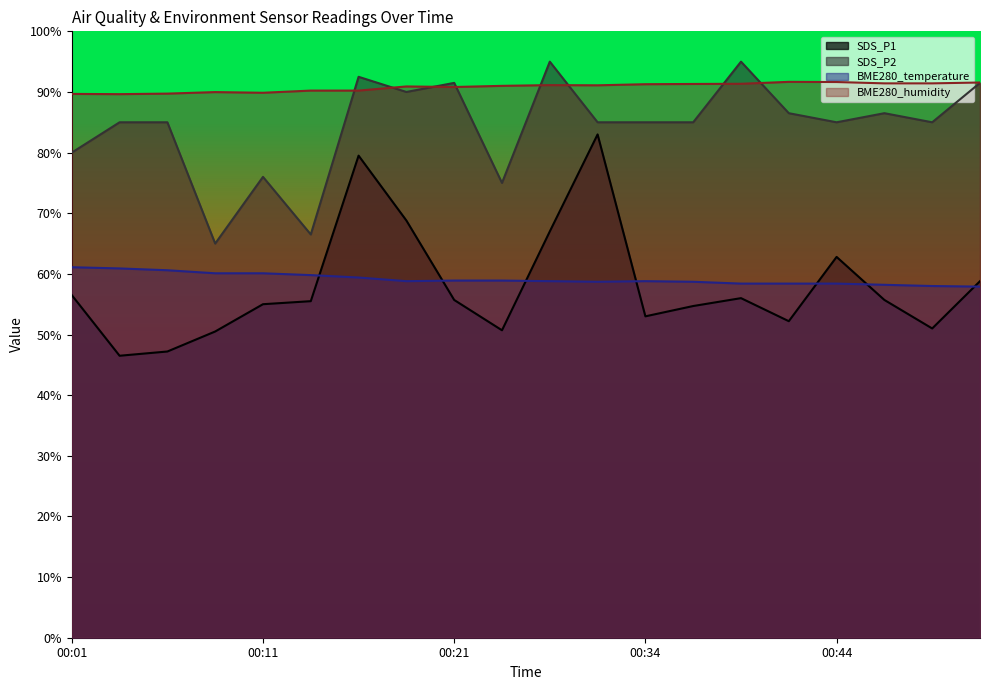

True or false: SDS_P2 has a value of 48.9 at 00:34.

False